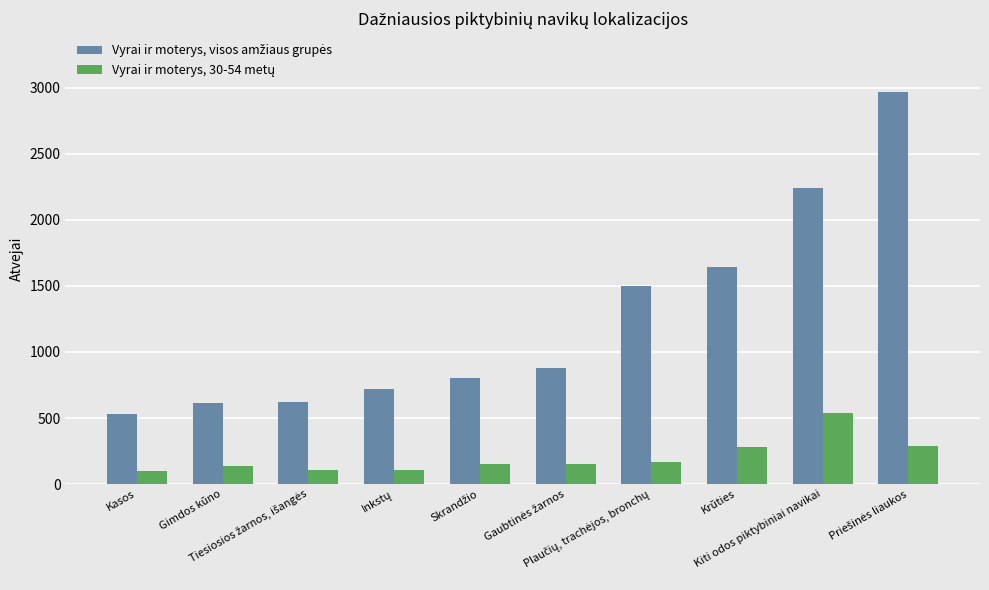

What is the greatest value displayed?

2967